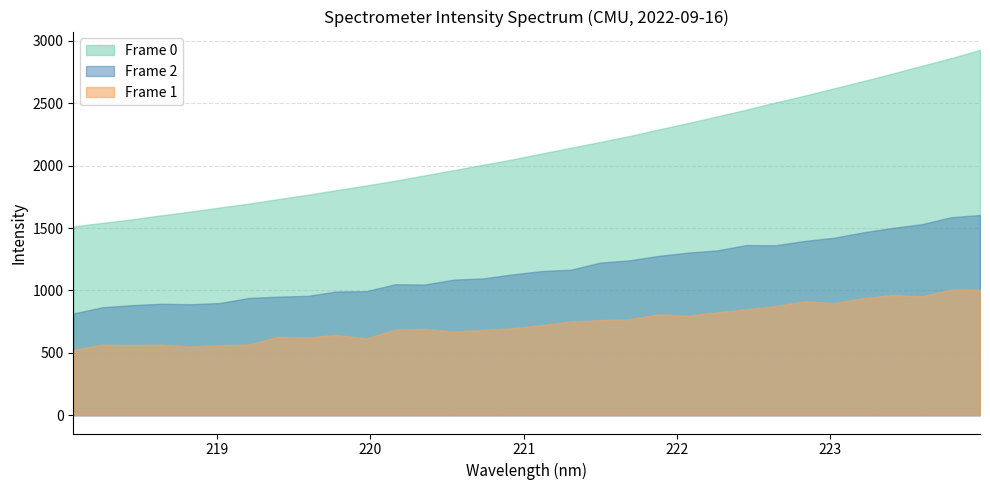

What is the change in value from 219.2067 to 221.4993?

+493.6